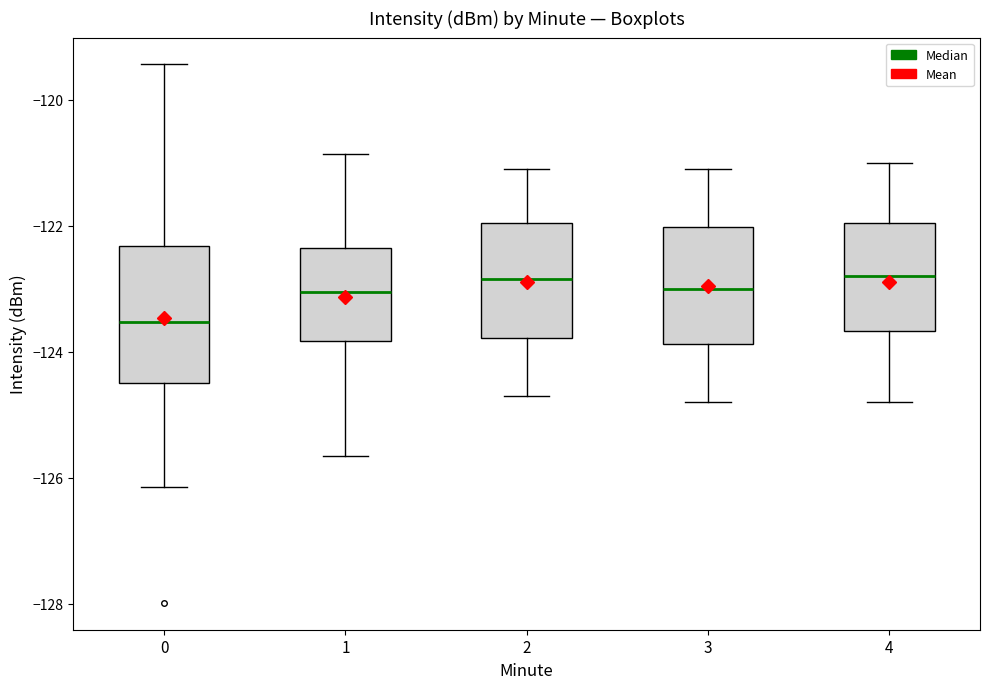

Reading left to right, transcribe this box plot: for each box, give where its median line is, the range the box spans, and where its two whiskers end, as read against the y-axis. The values are not printed on the chart, so give them approximately, as read against the axis.

0: median -123.6, box -124.6 to -122.4, whiskers -126.2 to -119.4
1: median -123.0, box -123.8 to -122.4, whiskers -125.6 to -120.8
2: median -122.8, box -123.8 to -122.0, whiskers -124.6 to -121.0
3: median -123.0, box -123.8 to -122.0, whiskers -124.8 to -121.0
4: median -122.8, box -123.6 to -122.0, whiskers -124.8 to -121.0